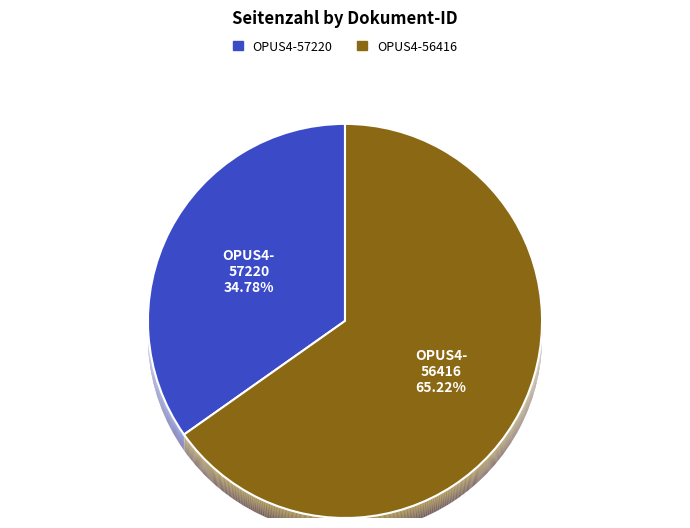

Which slice is the smallest?

OPUS4-57220